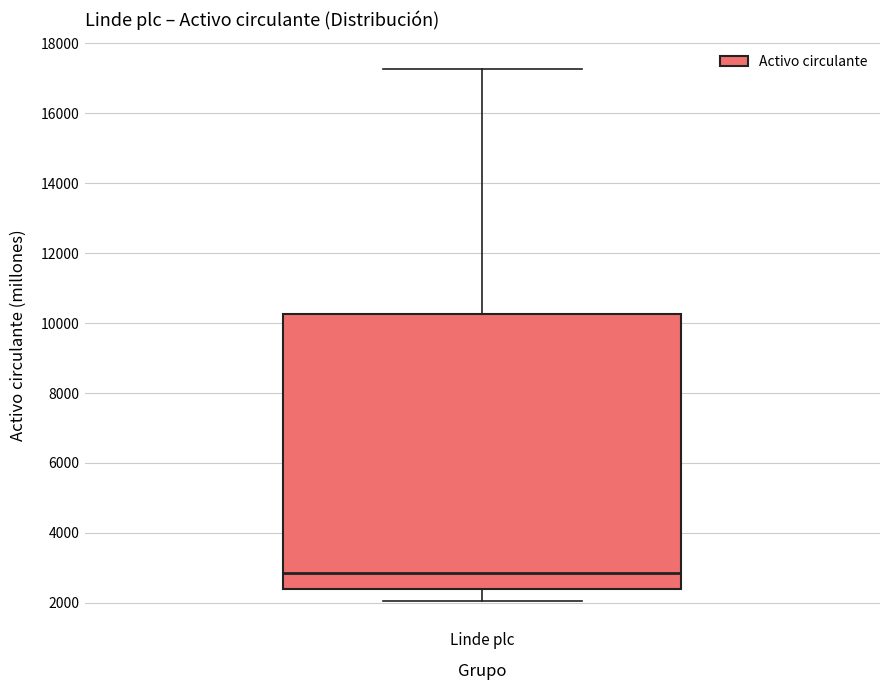

Transcribe this box plot: give where the median line is, the range the box spans, and where the two whiskers end, as read against the y-axis. The values are not printed on the chart, so give them approximately, as read against the axis.

median 2800, box 2400 to 10200, whiskers 2000 to 17200